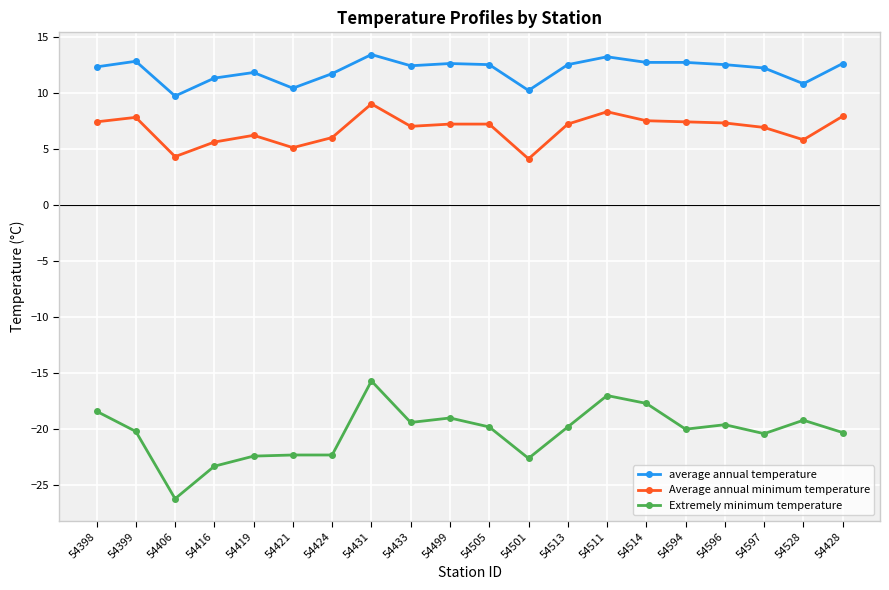

What is the label of the 6th point from the right?

54514